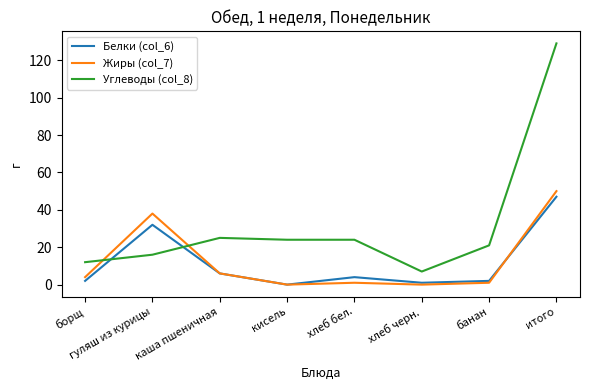

At гуляш из курицы, list the series in order from largest to smallest.

Жиры (col_7), Белки (col_6), Углеводы (col_8)